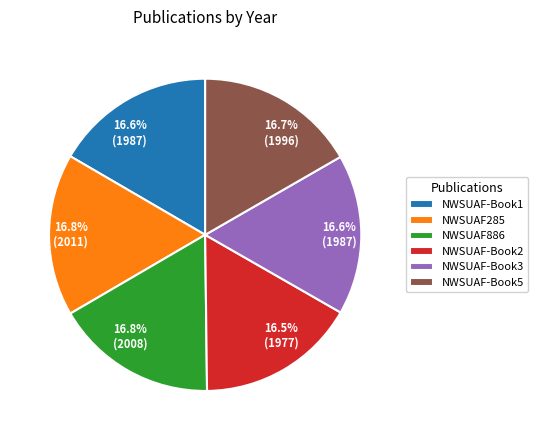

What is the ratio of the value at NWSUAF-Book1 to the value at NWSUAF-Book5?

1.0